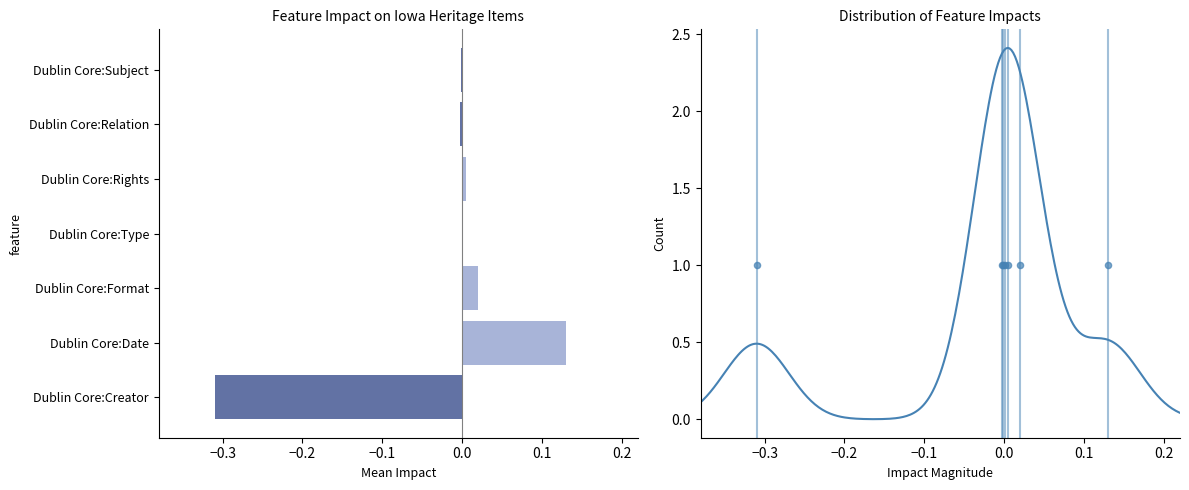

What is the change in value from Dublin Core:Creator to Dublin Core:Relation?

+0.3